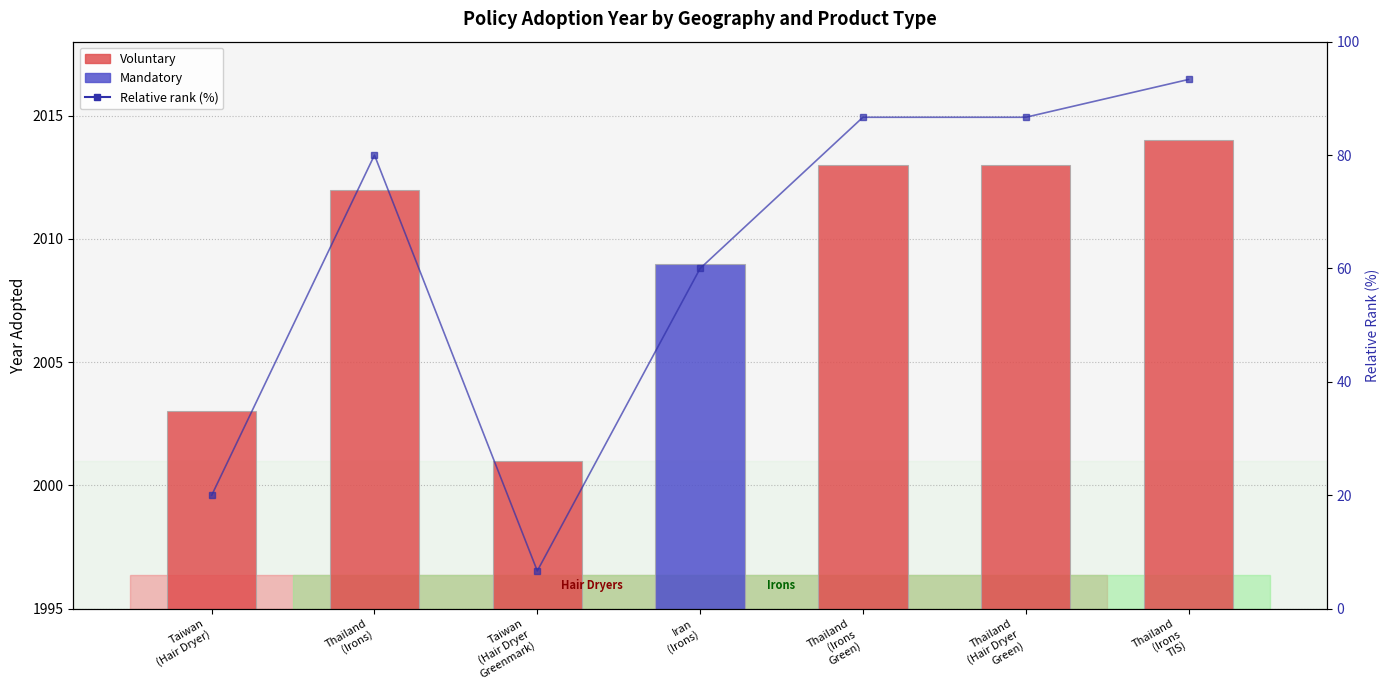

What is the greatest value displayed?

93.3